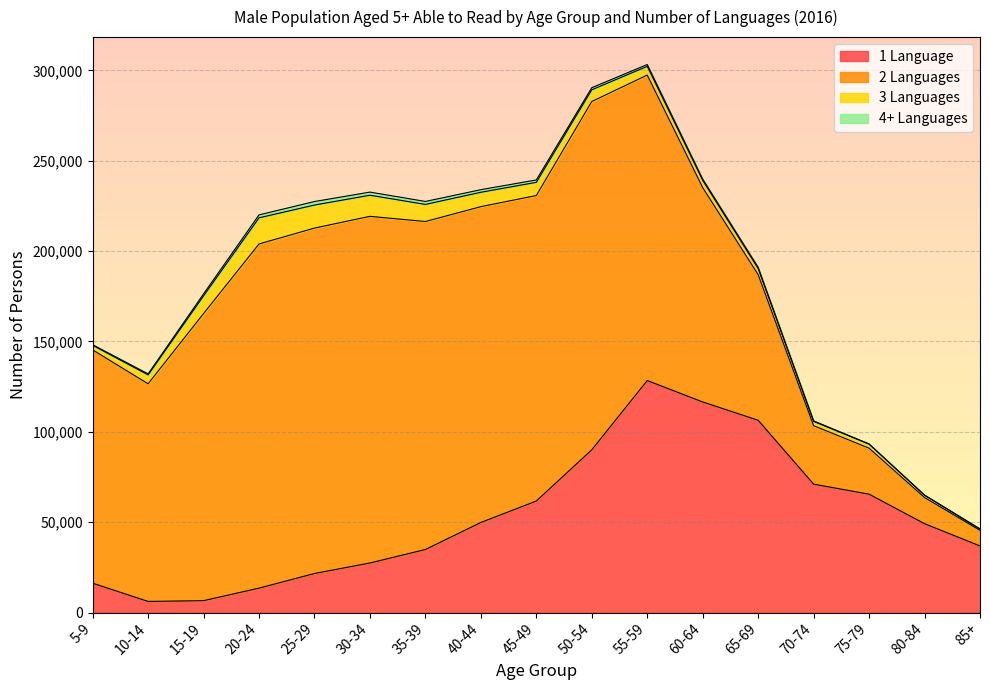

What is the sum of all 3 Languages values?

106056